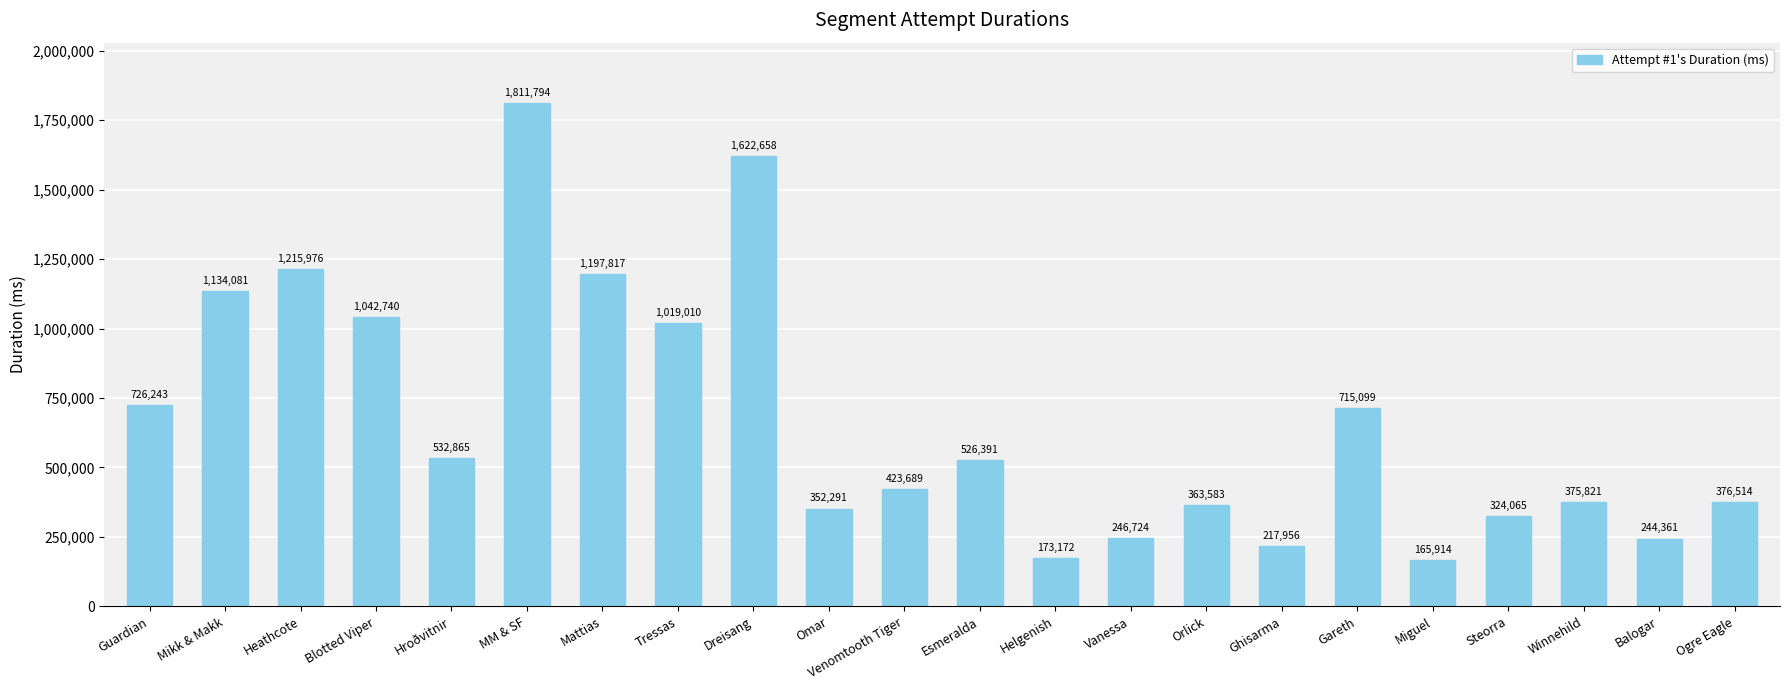

Rank the categories by value from highest to lowest.

MM & SF, Dreisang, Heathcote, Mattias, Mikk & Makk, Blotted Viper, Tressas, Guardian, Gareth, Hroðvitnir, Esmeralda, Venomtooth Tiger, Ogre Eagle, Winnehild, Orlick, Omar, Steorra, Vanessa, Balogar, Ghisarma, Helgenish, Miguel